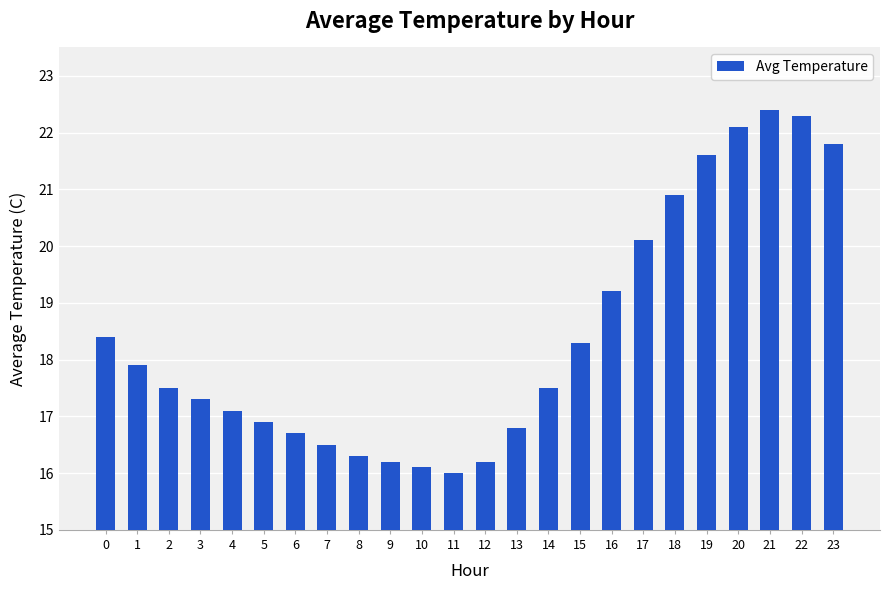

Which label corresponds to the smallest value in the chart?

11